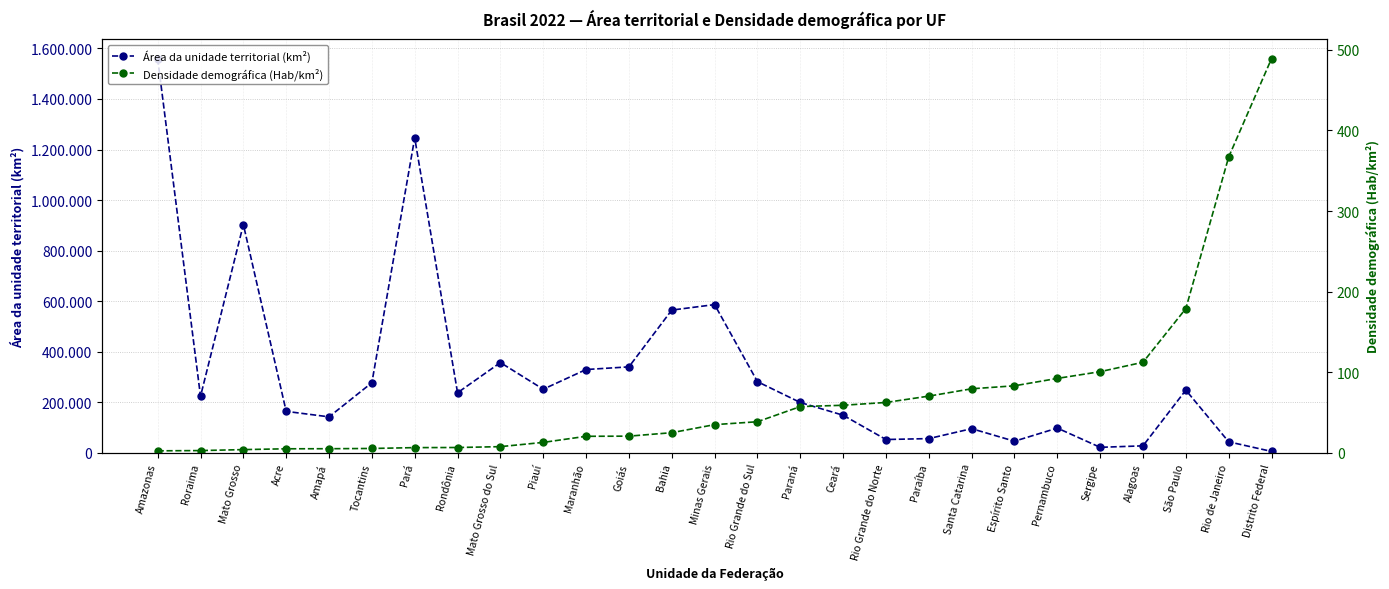

The value of Densidade demográfica (Hab/km²) at Alagoas is 169.5. True or false?

False